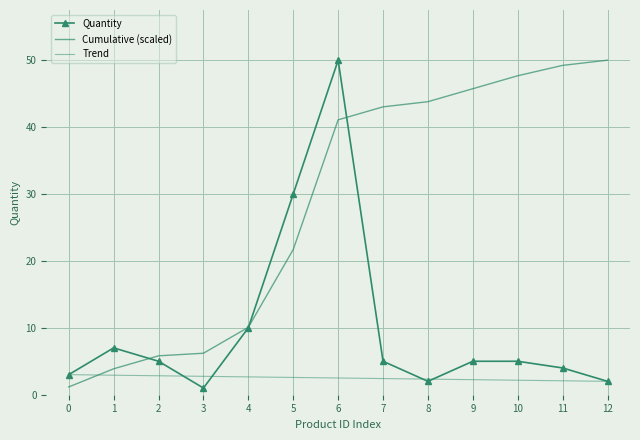

After their last crossing, which series has the higher values: Quantity or Cumulative (scaled)?

Cumulative (scaled)